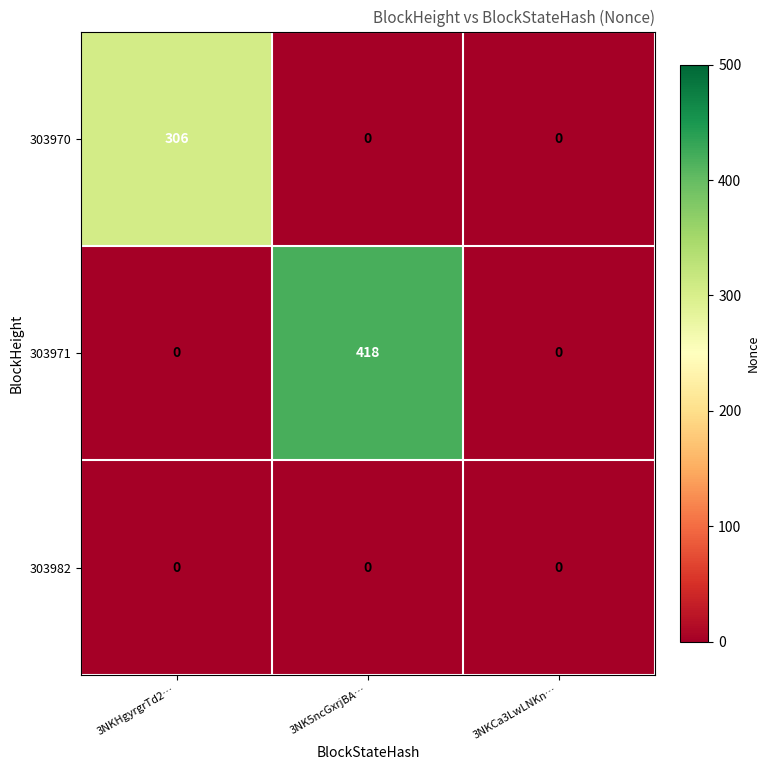

How many distinct data groups are displayed?

3